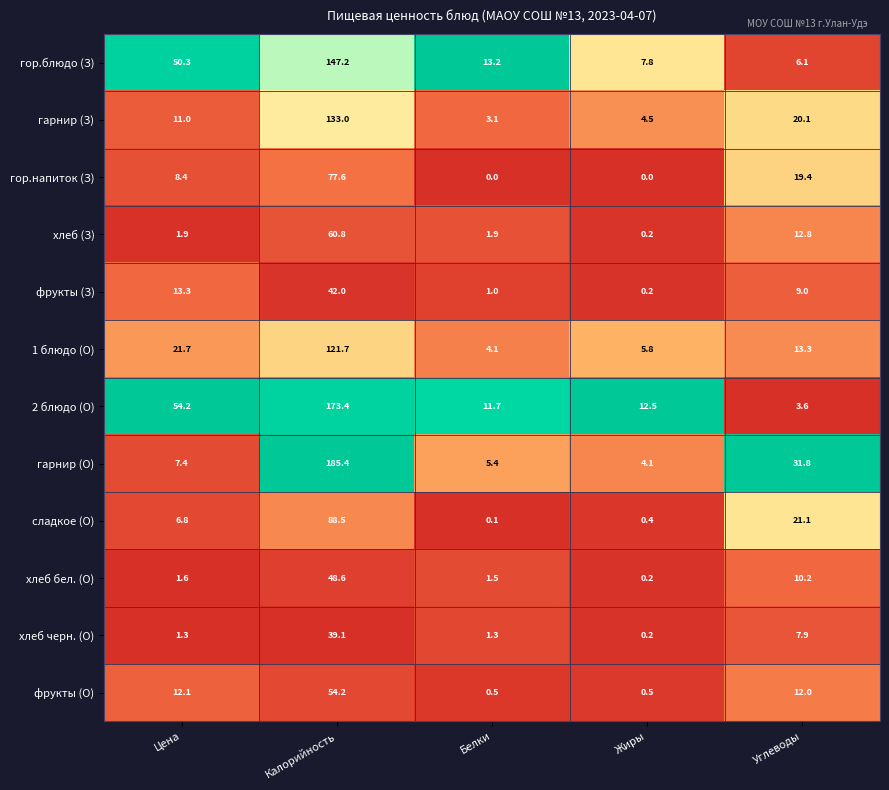

What is the total value across all series at Калорийность?

1171.5